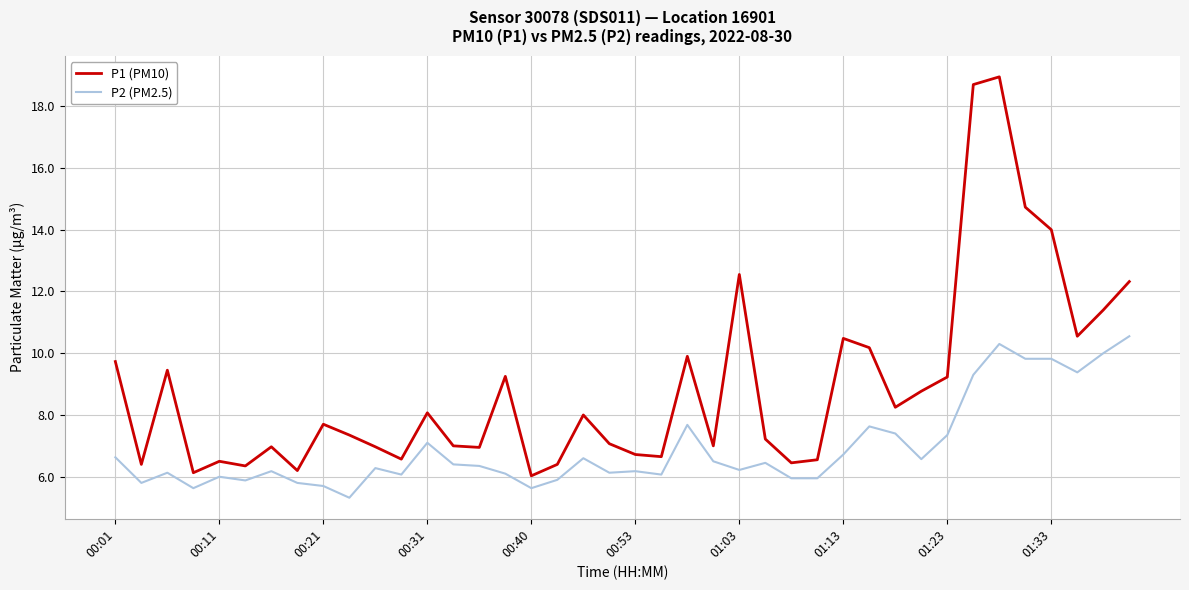

Which series has the largest total across all categories?

P1 (PM10)